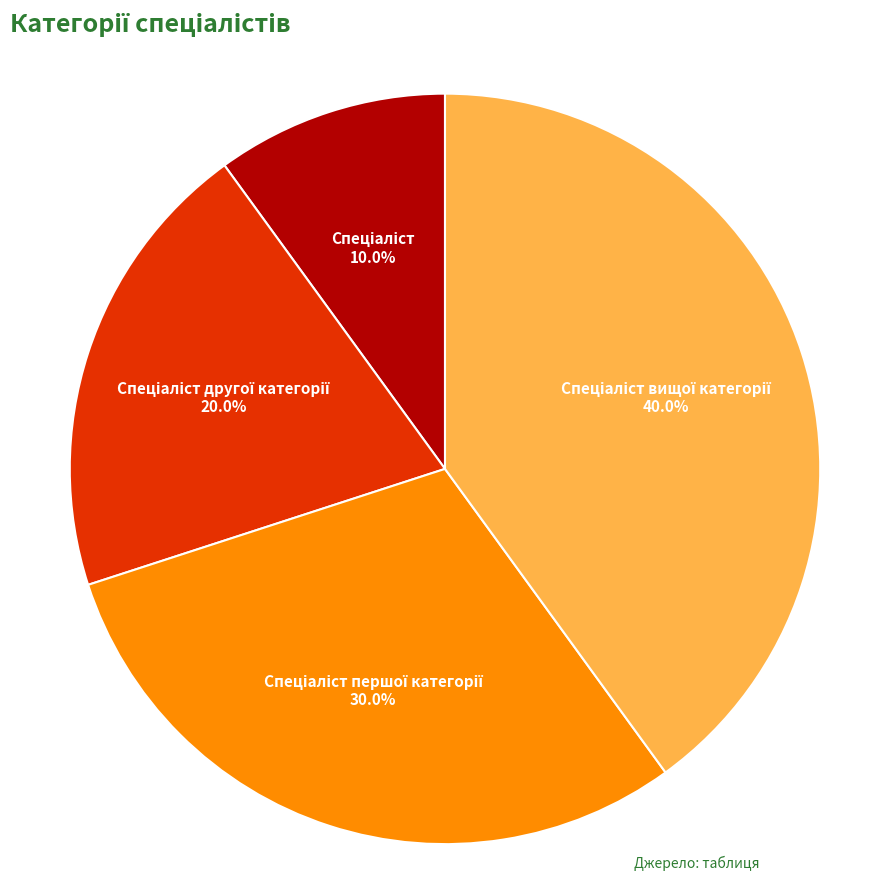

Does any single category account for the majority?

No